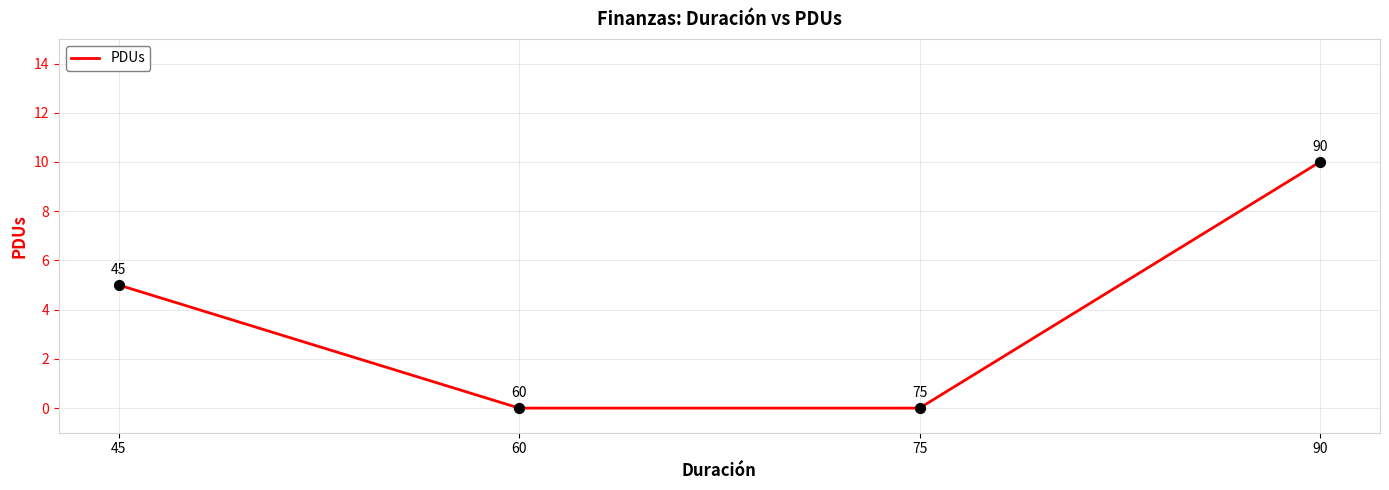

What is the change in value from 45 to 60?

-5